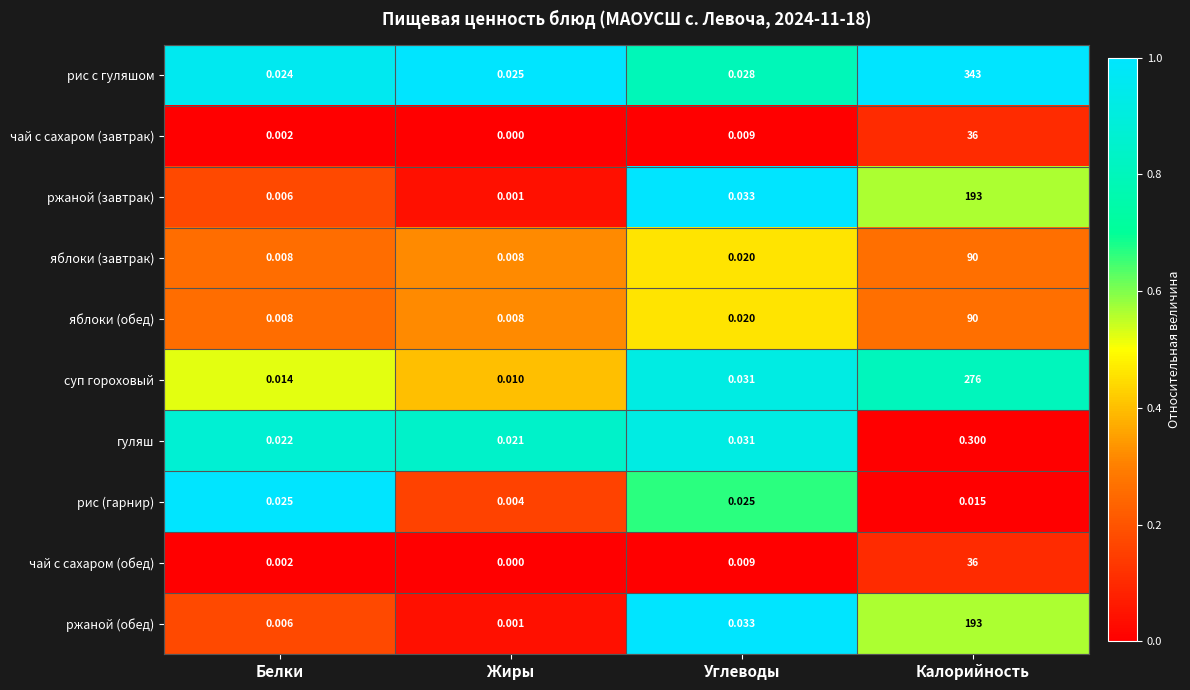

At which category does the chart reach its peak across all series?

Калорийность